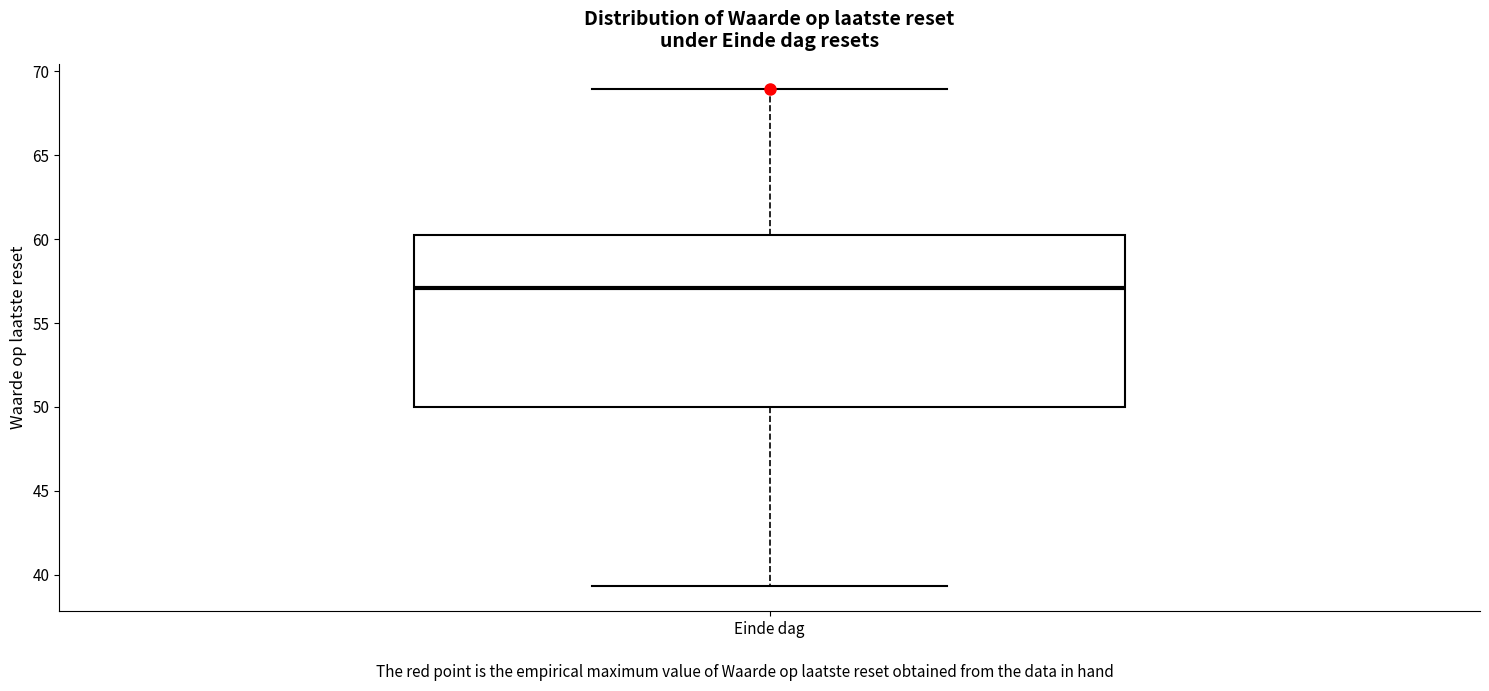

Transcribe this box plot: give where the median line is, the range the box spans, and where the two whiskers end, as read against the y-axis. The values are not printed on the chart, so give them approximately, as read against the axis.

median 57.0, box 50.0 to 60.0, whiskers 39.5 to 69.0